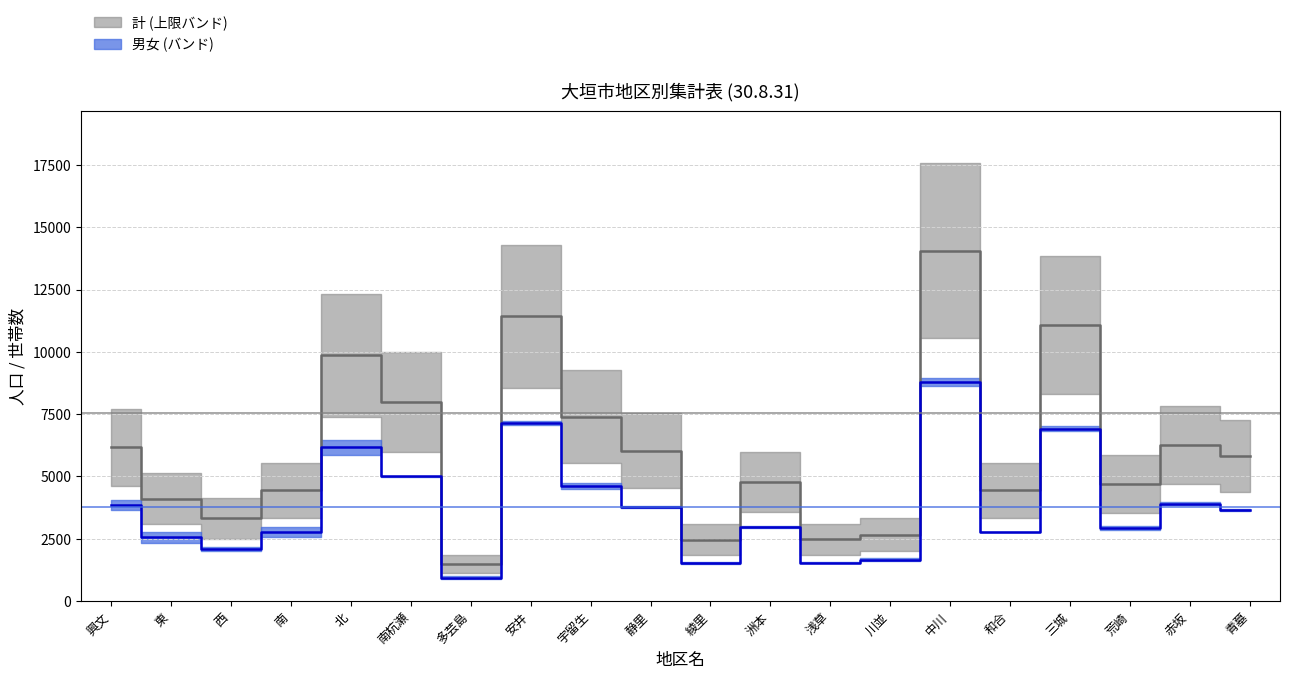

At how many categories does at least one series exceed 12145?

1